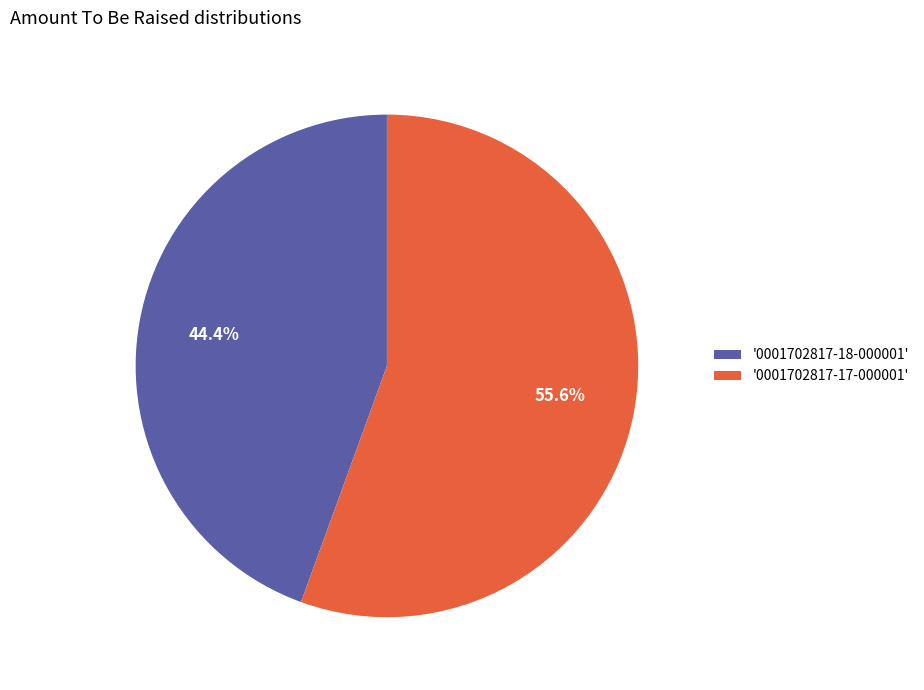

Which slice is the smallest?

'0001702817-18-000001'